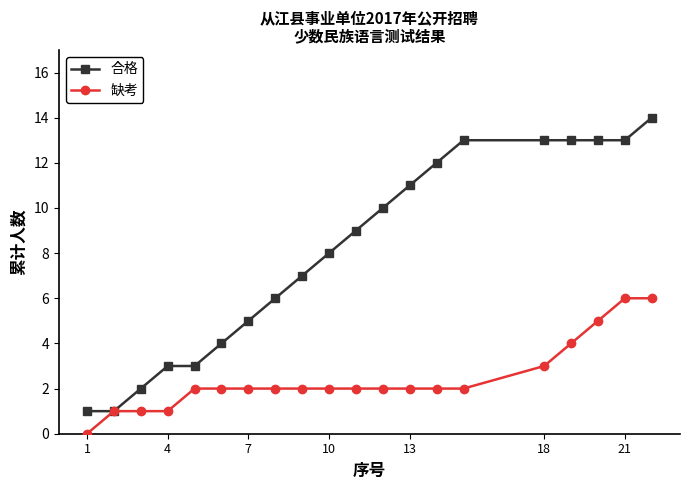

What is the difference between the second highest and second lowest values in the 缺考 series?

5